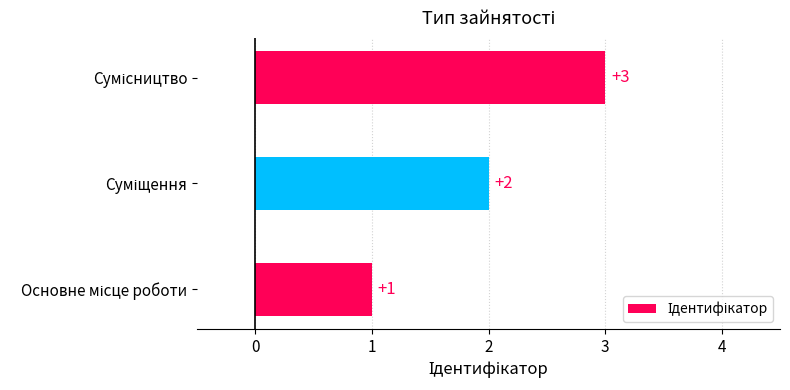

What is the sum of all values?

6